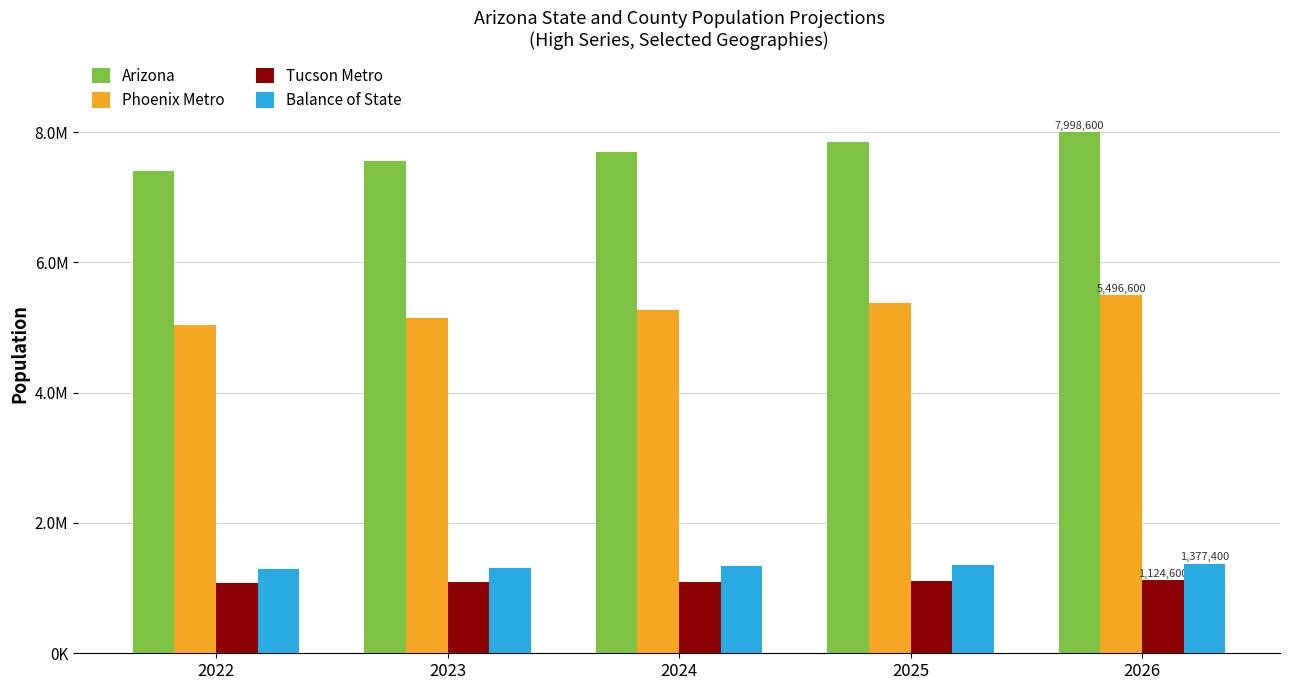

What are all the series names shown in the legend?

Arizona, Phoenix Metro, Tucson Metro, Balance of State